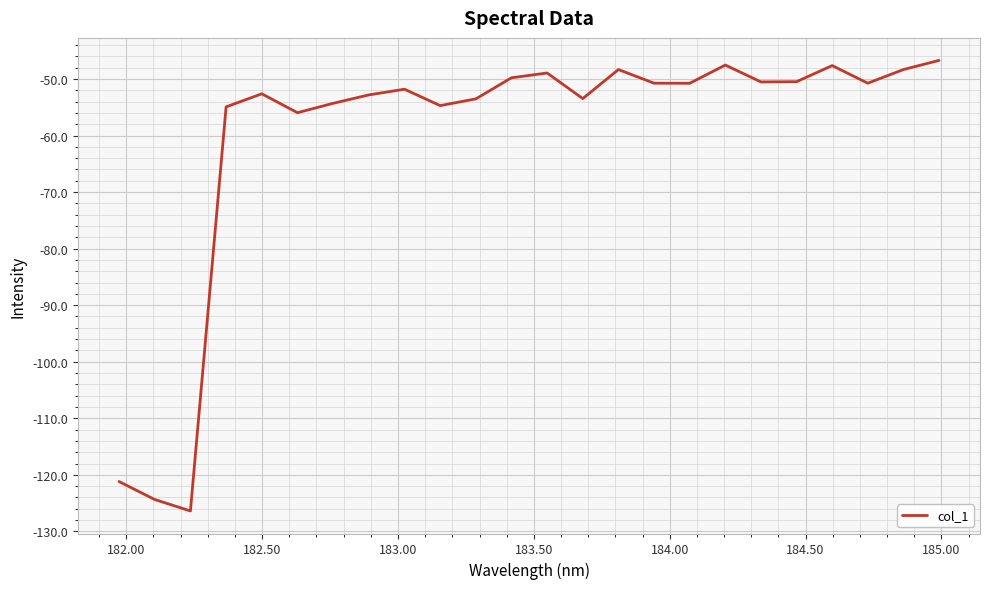

What is the greatest value displayed?

-46.7